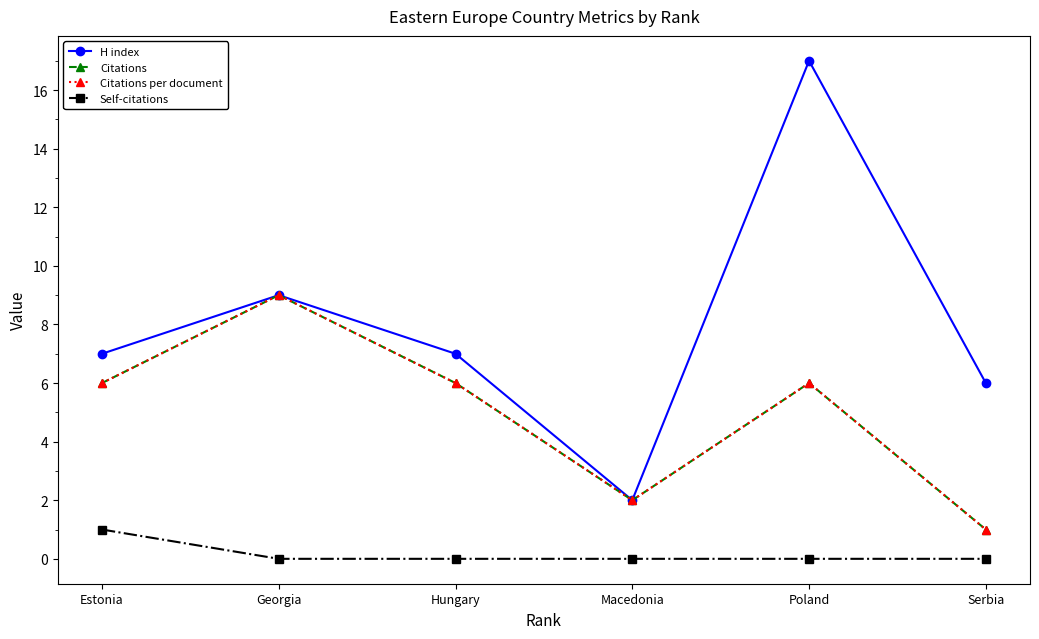

Is this an area chart (filled region under the line)?

No